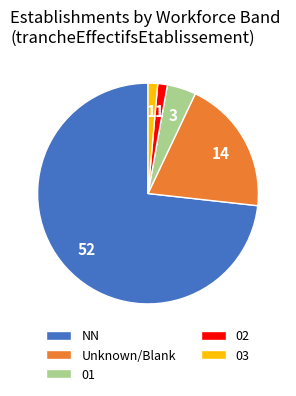

Which slice is the largest?

NN